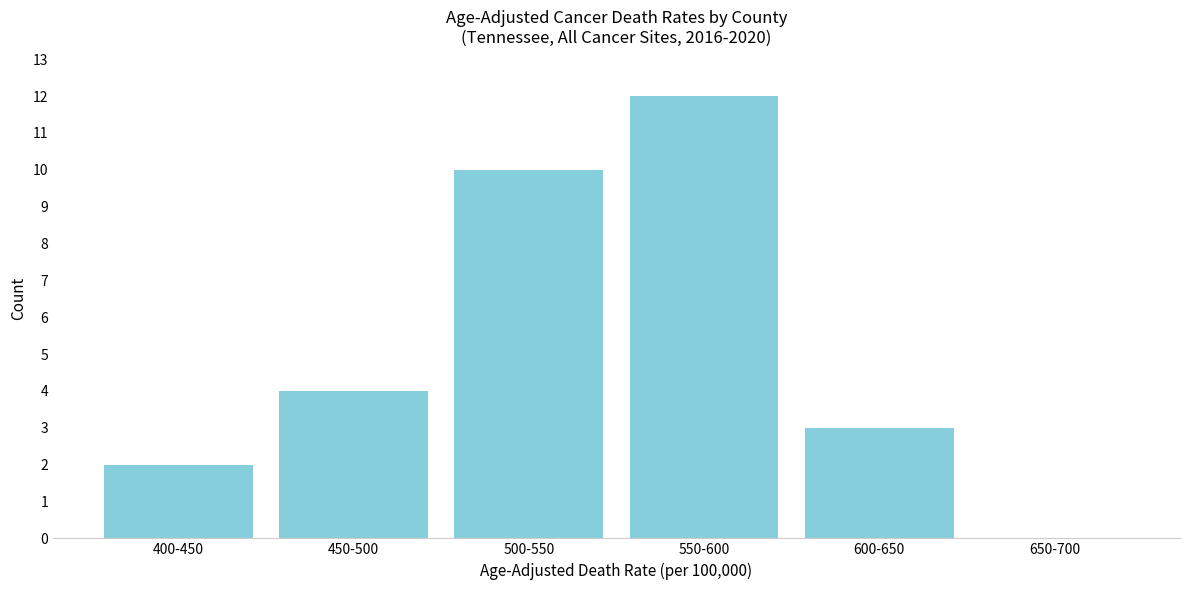

Reading right to left, extract all data points from this chart.

650-700=0	600-650=3	550-600=12	500-550=10	450-500=4	400-450=2